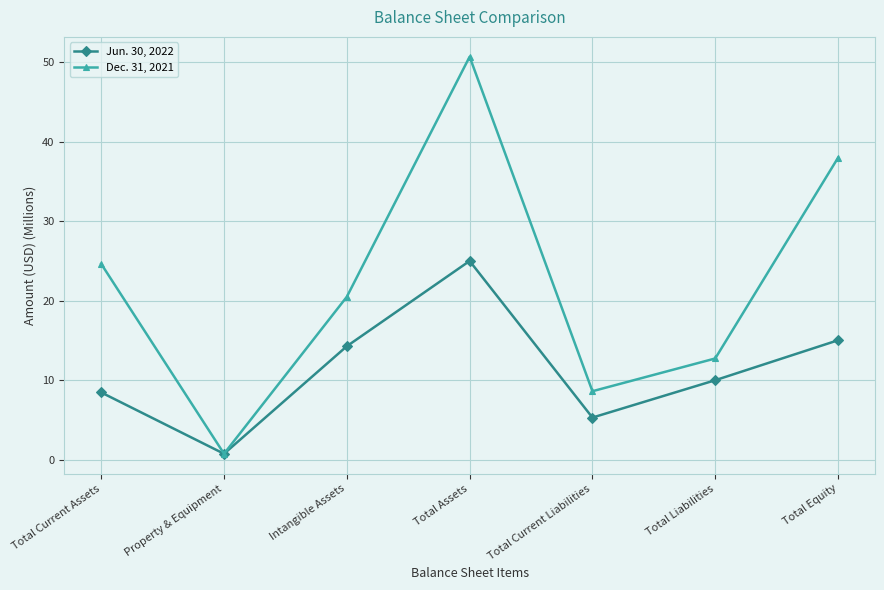

Where is the first local minimum for Dec. 31, 2021?

Property & Equipment